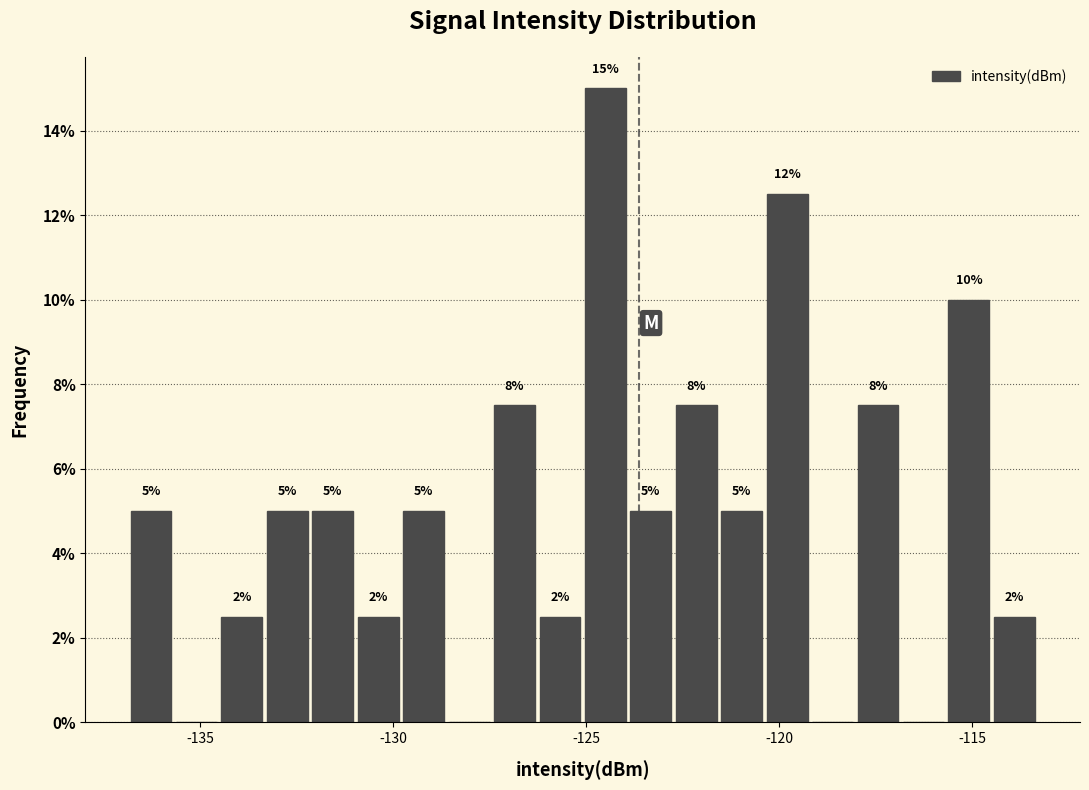

Around what value on the x-axis is the tallest bar? Give the approximate position of its centre, as read against the axis.

-124.5